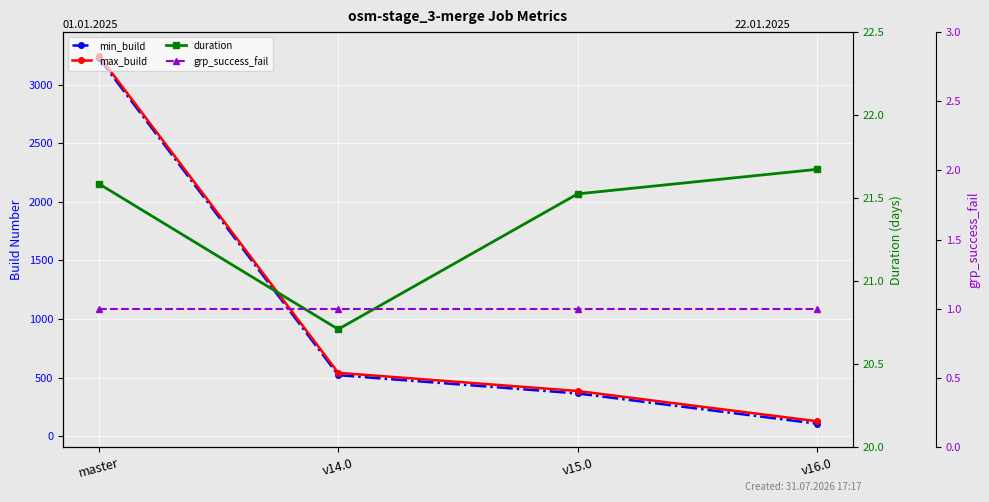

What is the label of the 3rd point from the right?

v14.0